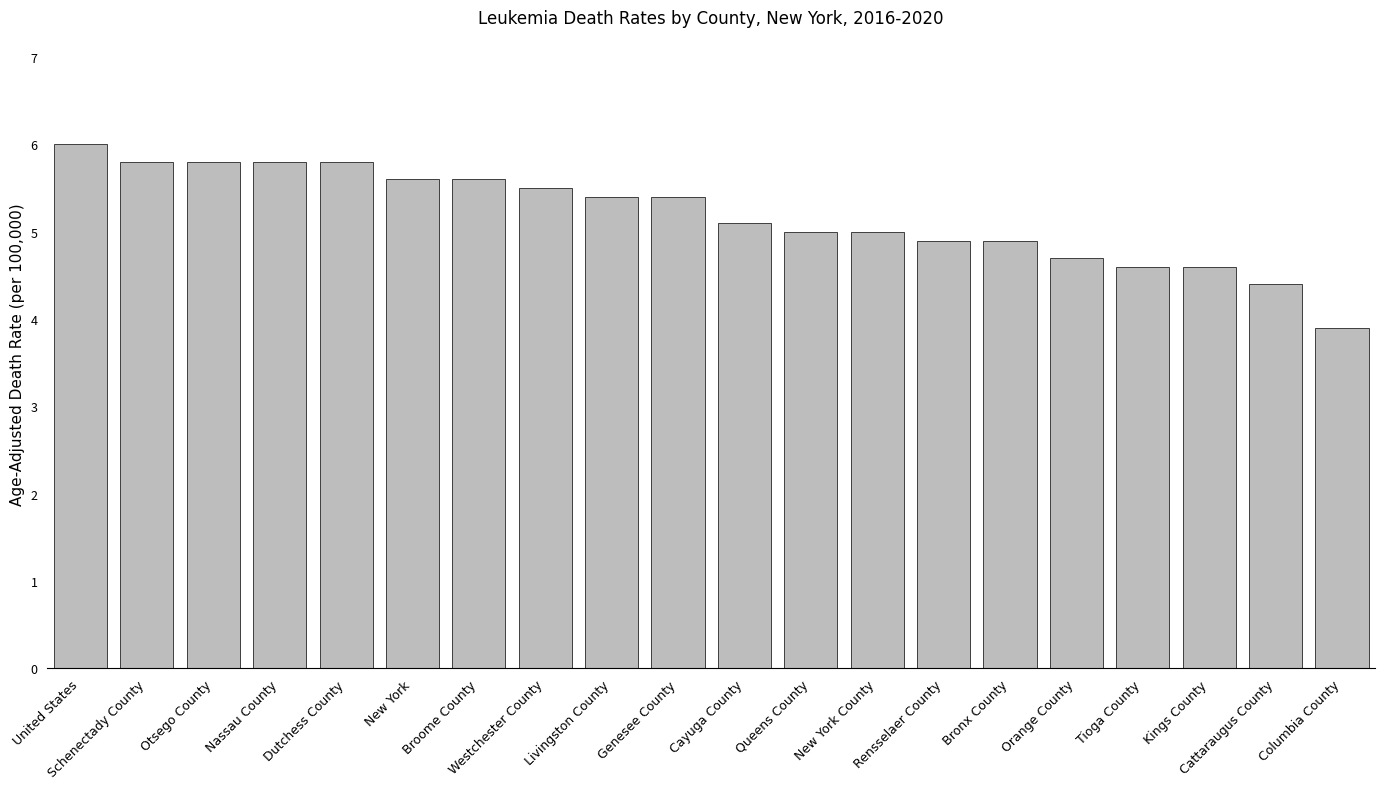

Approximately how many times larger is the value at Otsego County compared to Nassau County?

1.0